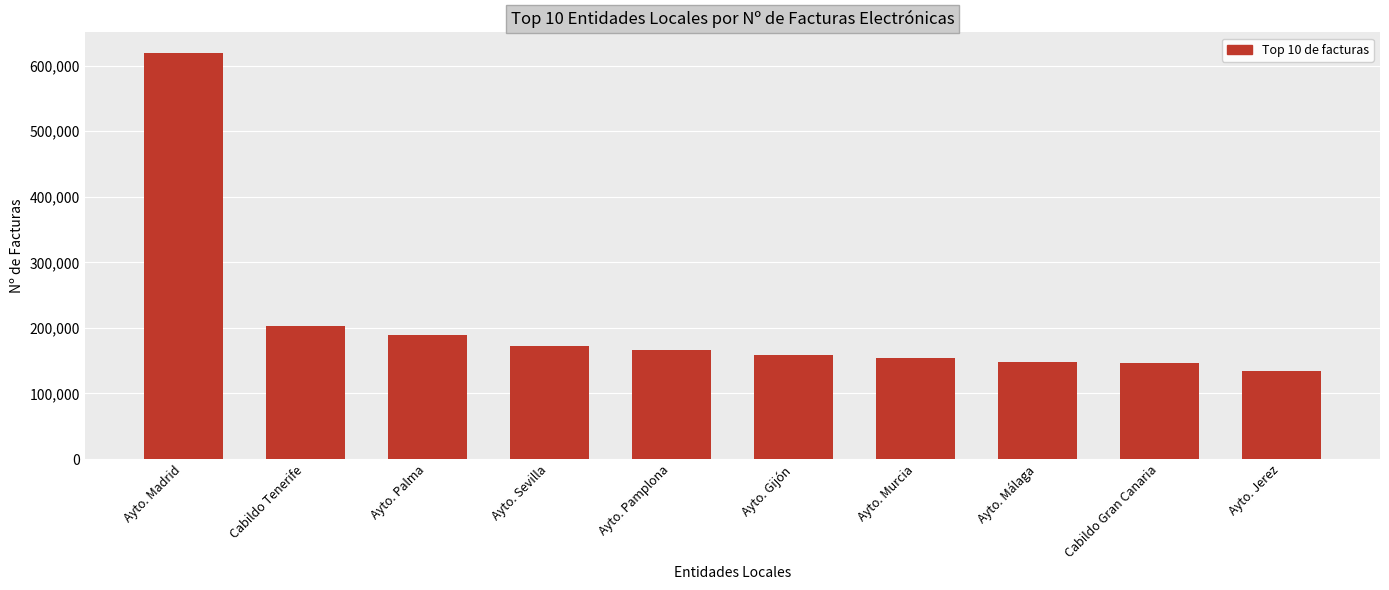

What is the smallest value displayed?

134902